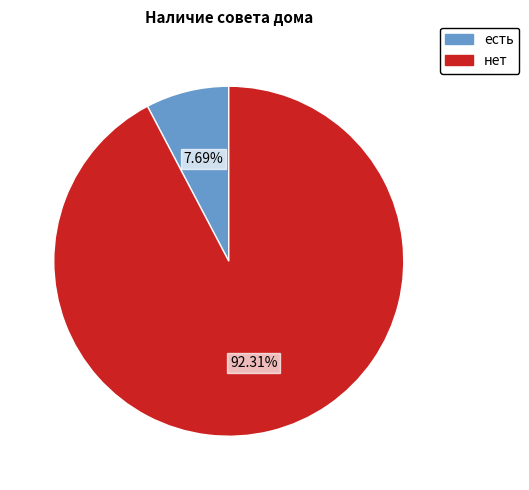

What portion of the pie excludes нет?

7.7%